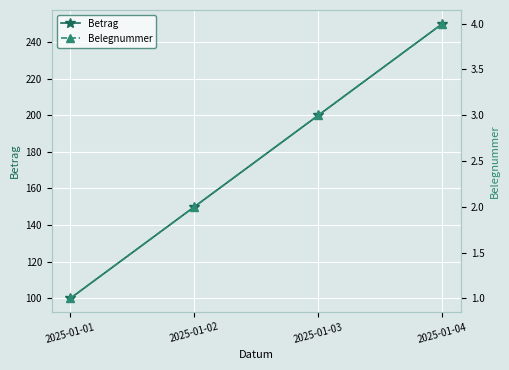

True or false: Betrag has a value of 100 at 2025-01-01.

True